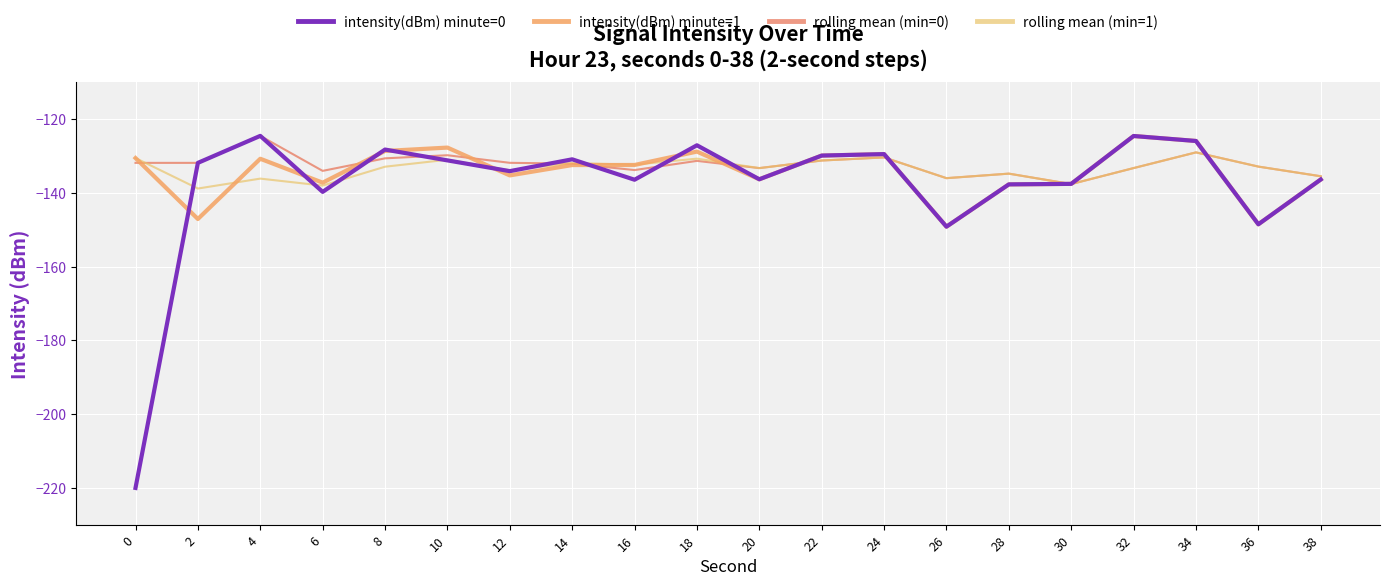

Between 20 and 36, which series saw the biggest shift?

intensity(dBm) minute=0